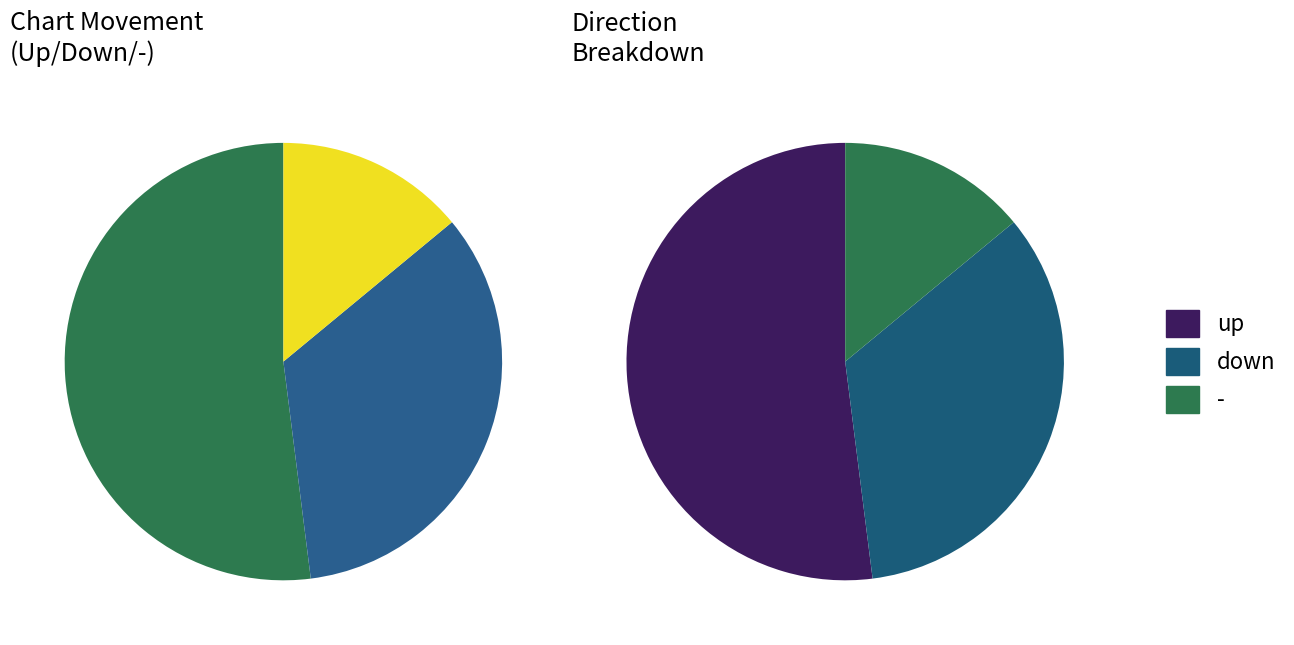

Which category accounts for the majority?

up